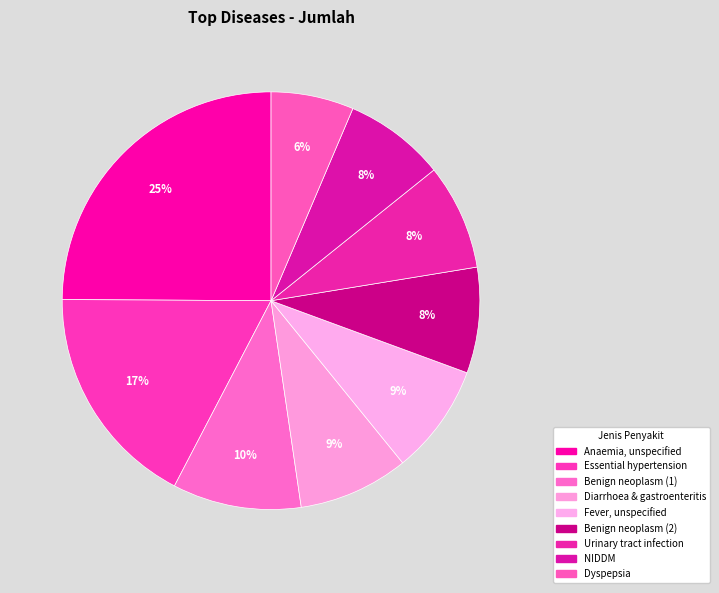

Count the number of slices in the pie.

9